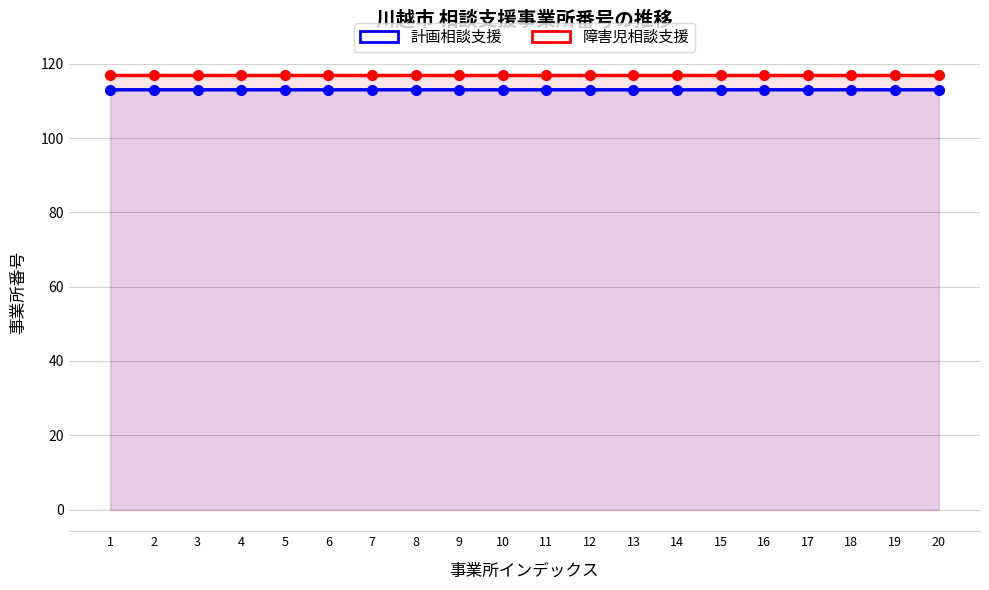

List the series in order of their overall mean, lowest first.

計画相談支援, 障害児相談支援